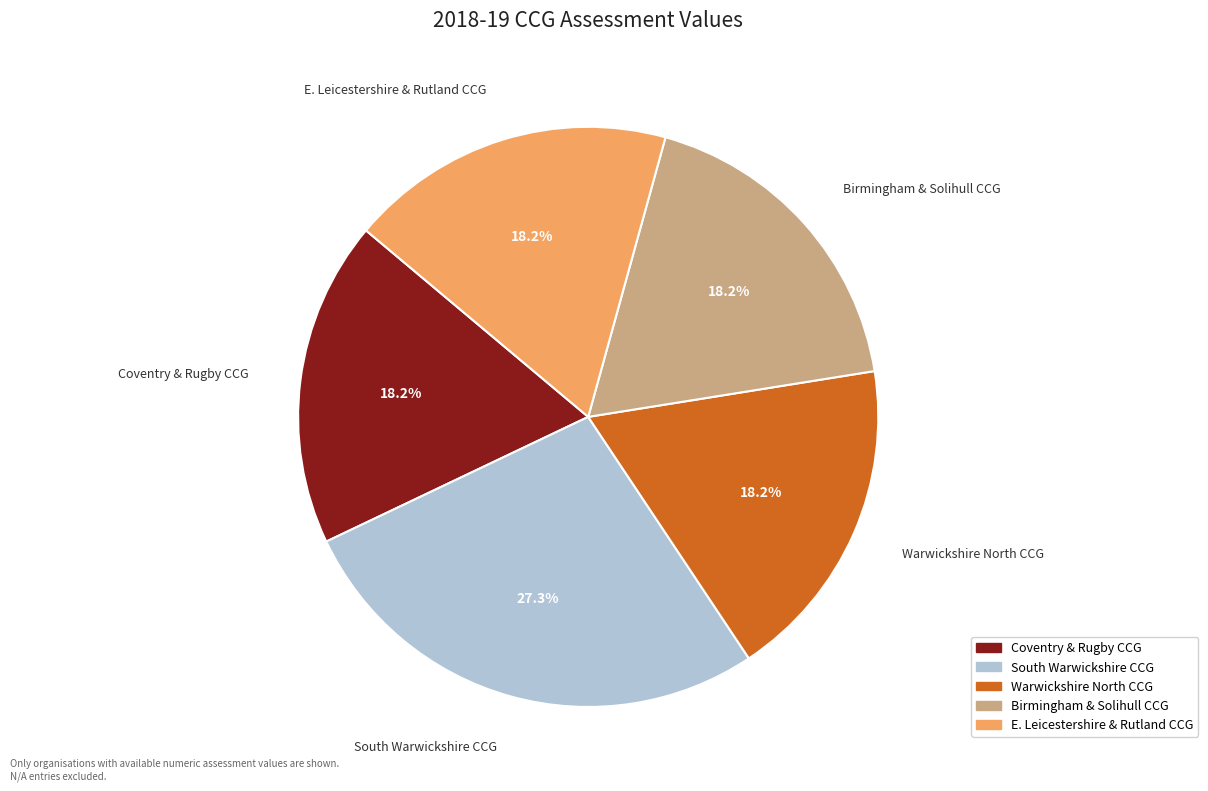

How many segments does this pie chart have?

5